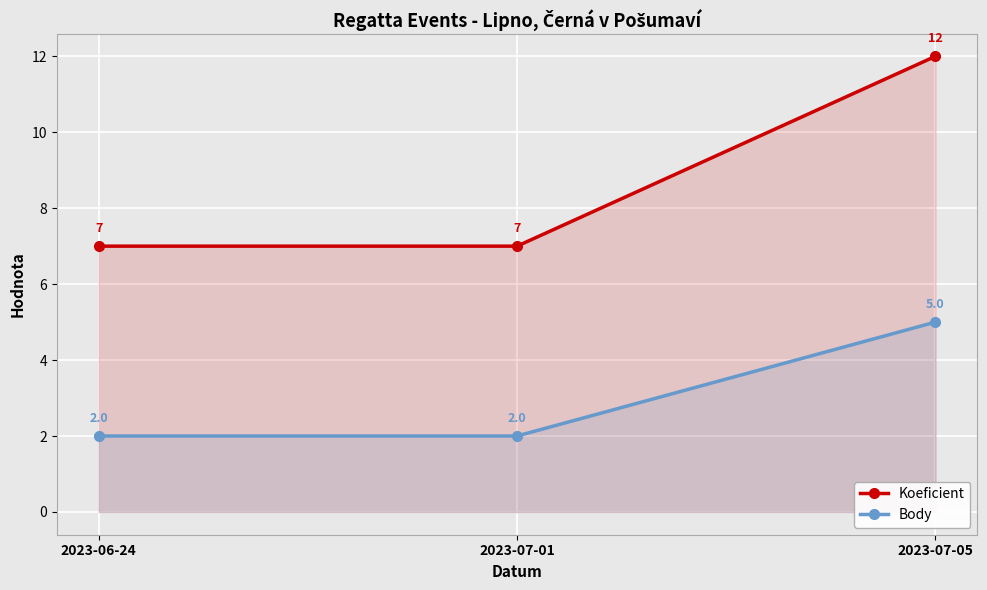

Between 2023-06-24 and 2023-07-05, which is larger?

2023-07-05